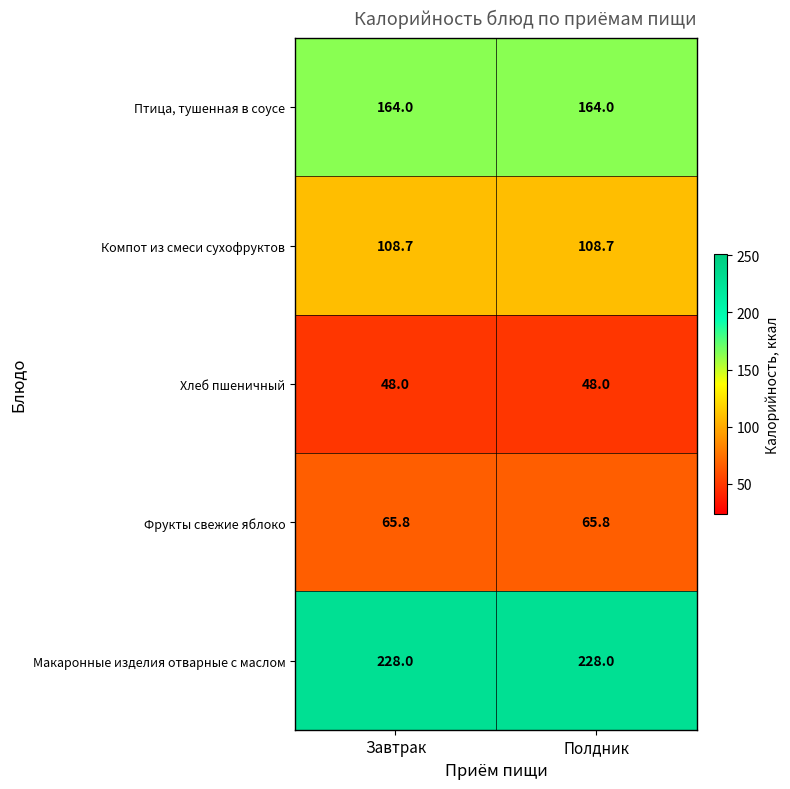

Reading left to right, extract all data points from this chart.

Птица, тушенная в соусе: 164.0	164.0
Компот из смеси сухофруктов: 108.7	108.7
Хлеб пшеничный: 48.0	48.0
Фрукты свежие яблоко: 65.8	65.8
Макаронные изделия отварные с маслом: 228.0	228.0